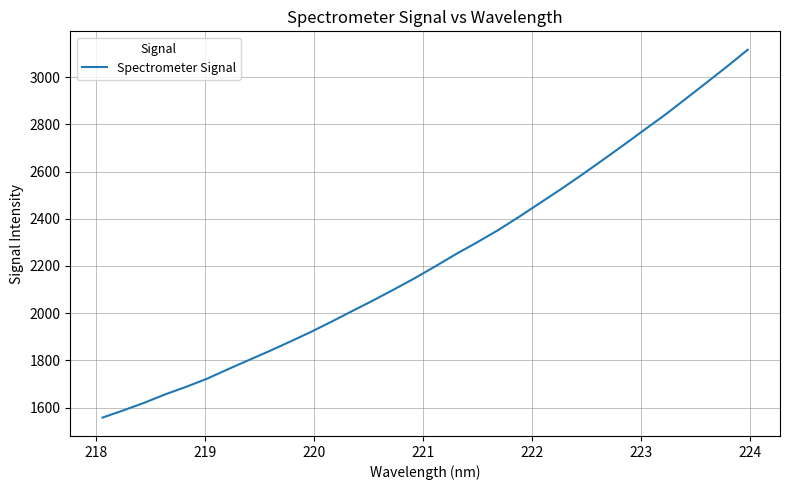

What is the greatest value displayed?

3116.8